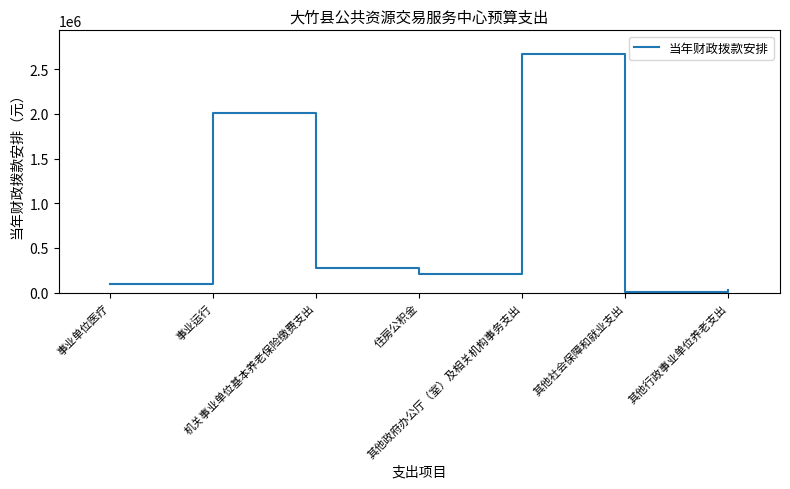

How many values are below 208585?

3